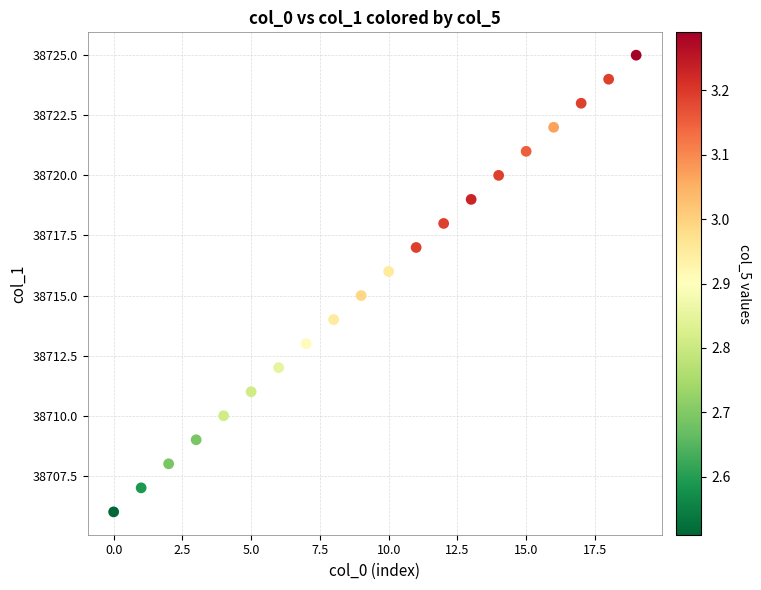

What is the range of Y values (max minus min)?

19